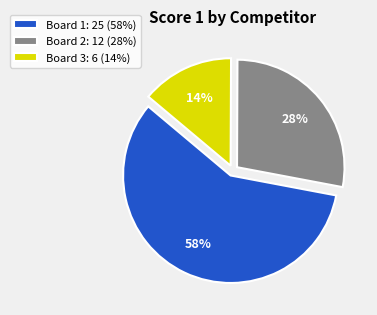

Is the sum of Board 2: 12 (28%) and Board 3: 6 (14%) greater than half?

No